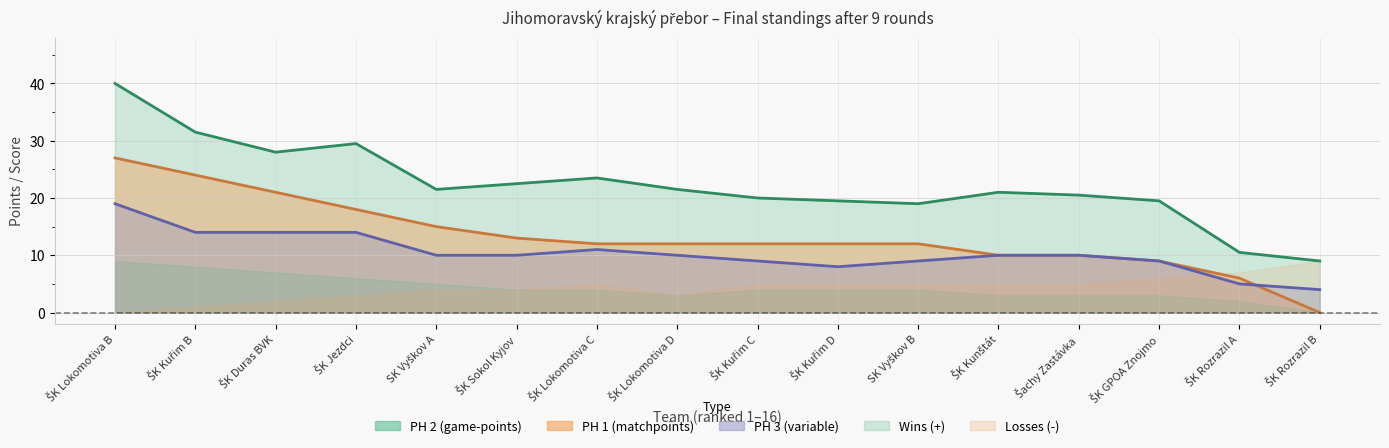

The PH 1 (matchpoints) series shows 16.1 at ŠK Kuřim D. True or false?

False